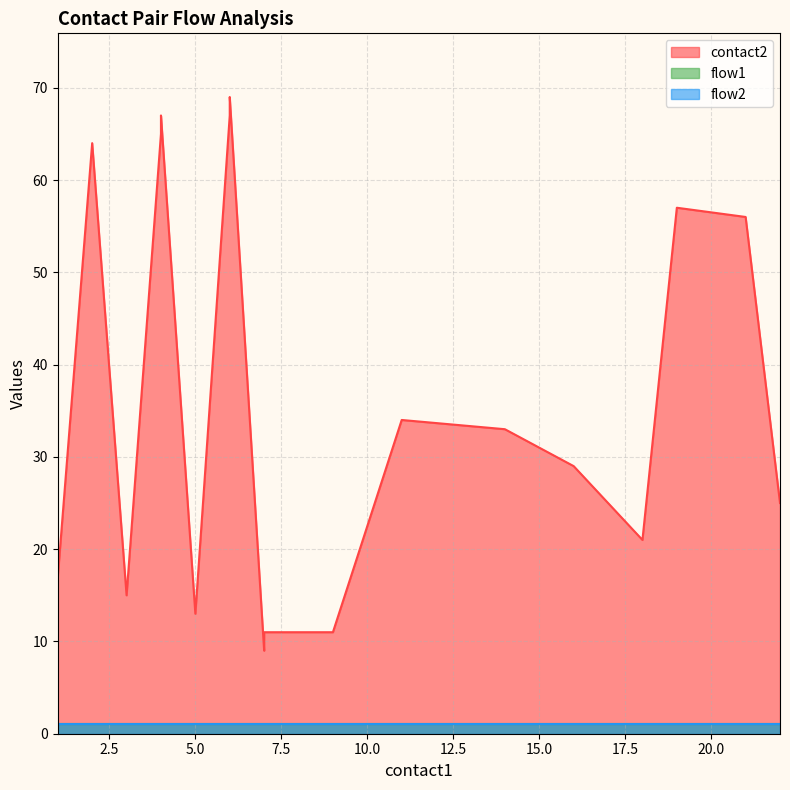

What is the sum of the flow2 values at 21 and 7?

2